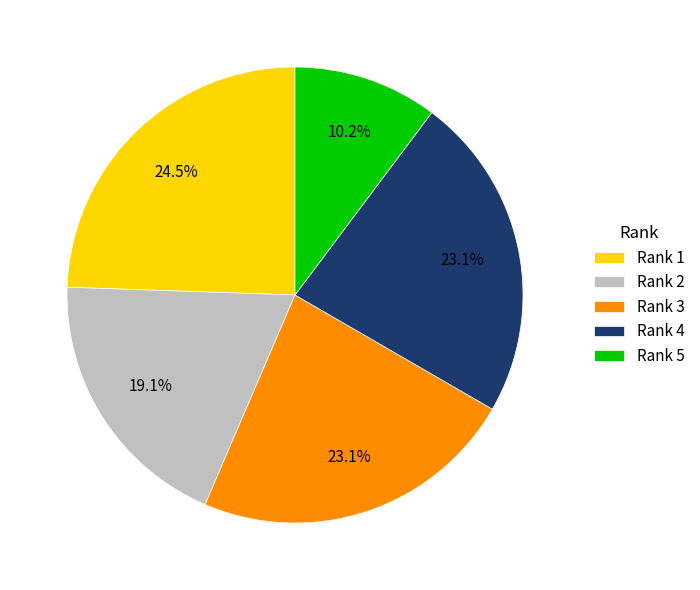

To the nearest percent, what is the combined percentage of Rank 2 and Rank 1?

44%